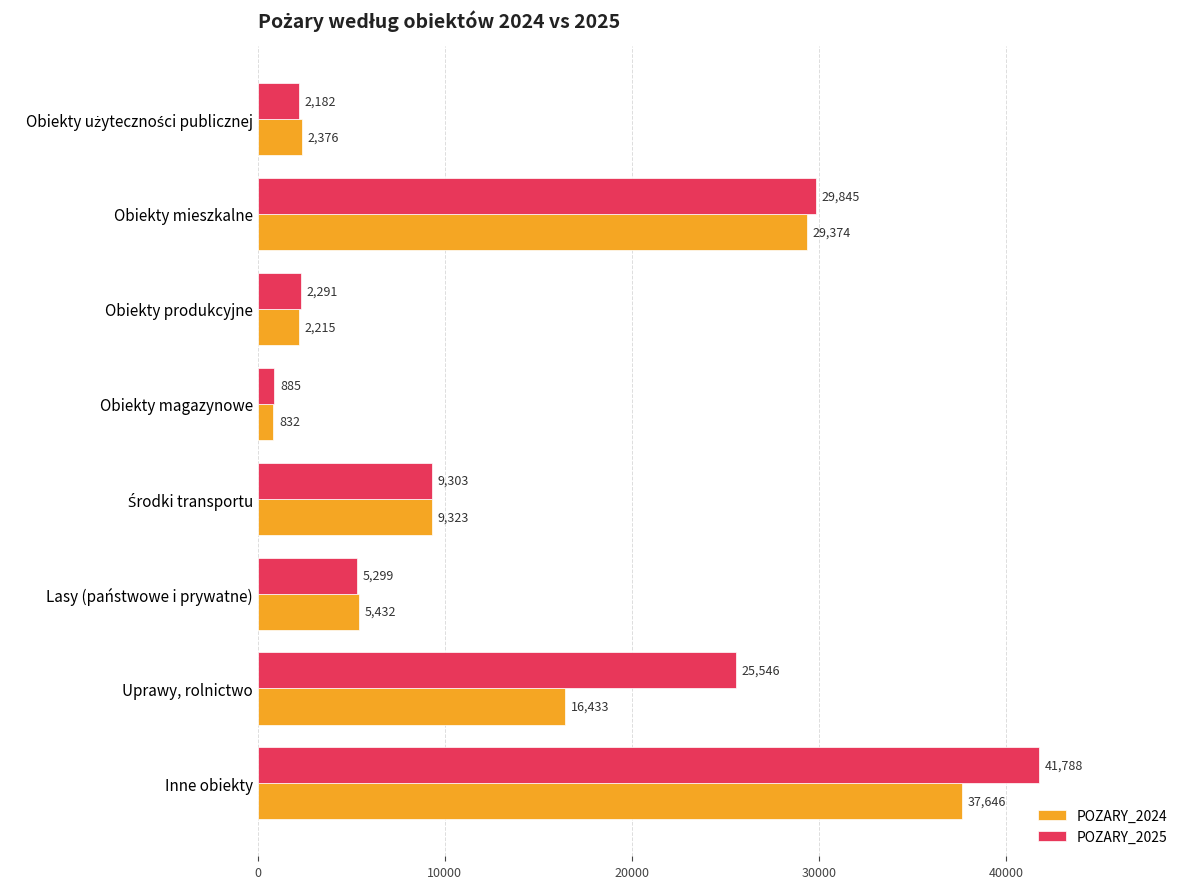

At how many categories does at least one series exceed 18453?

3